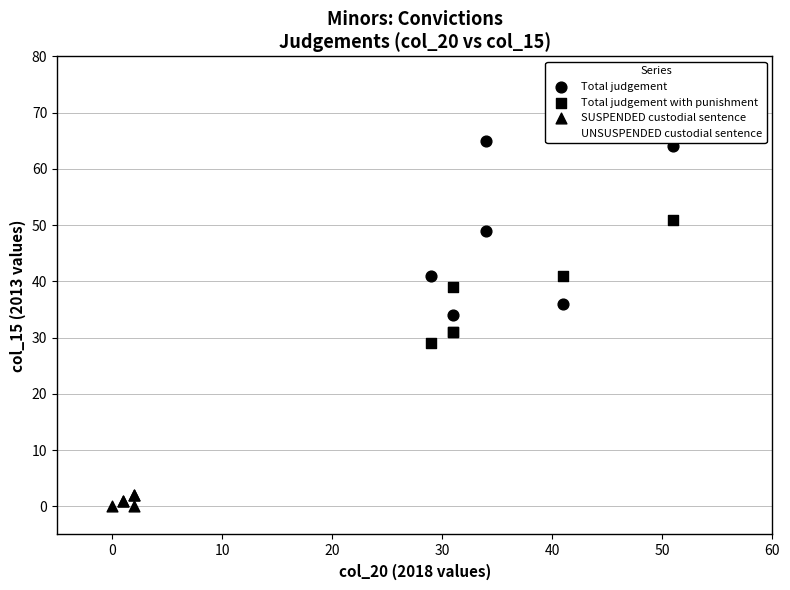

Which series has the widest spread of Y values?

Total judgement